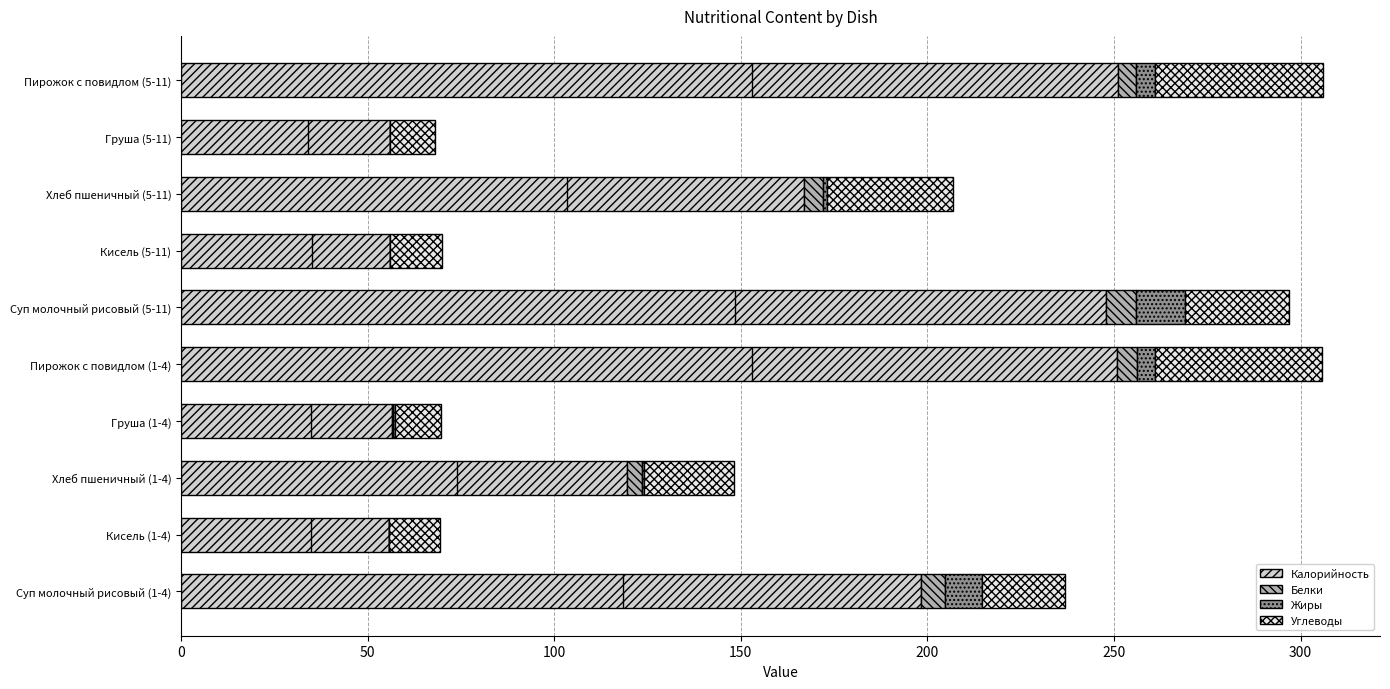

What is the sum of all Углеводы values?

250.2